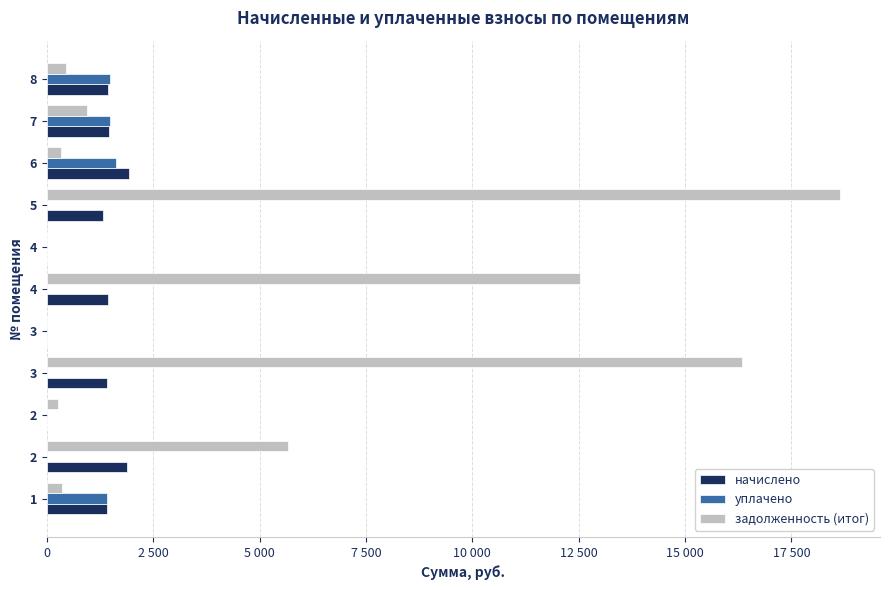

How many groups of bars are there?

11